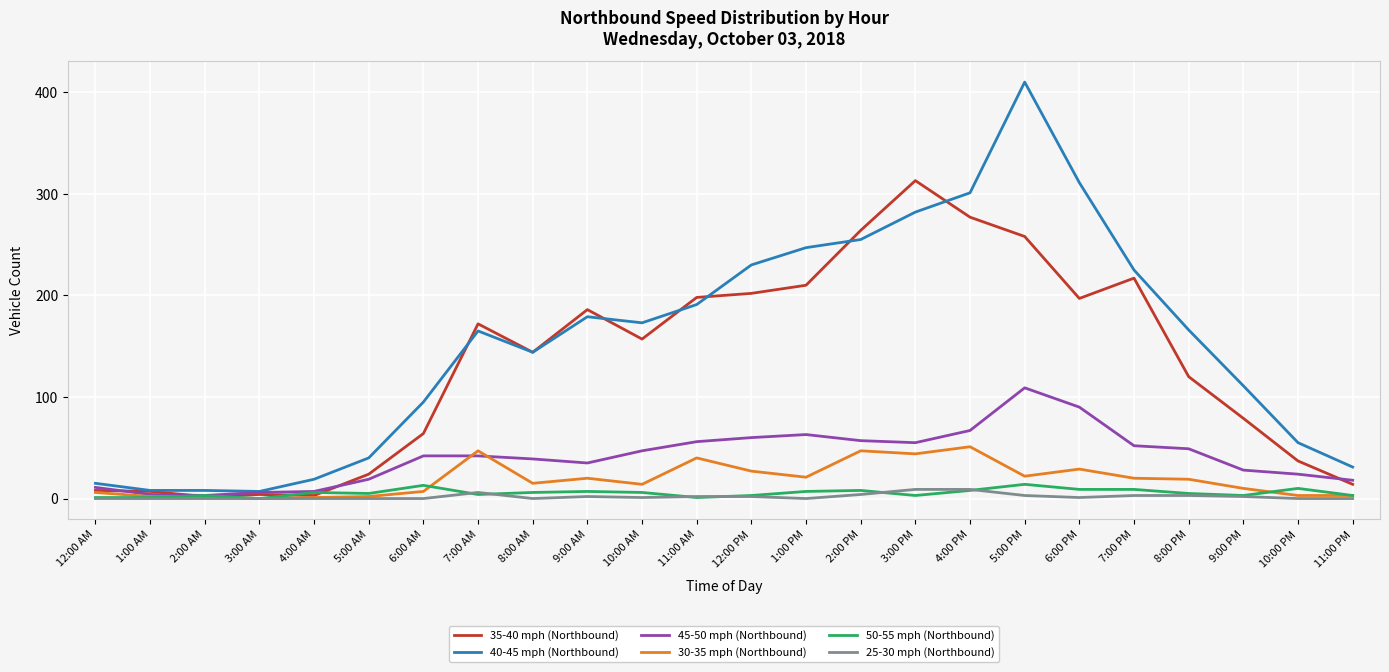

At which category is the sum across all series the highest?

5:00 PM